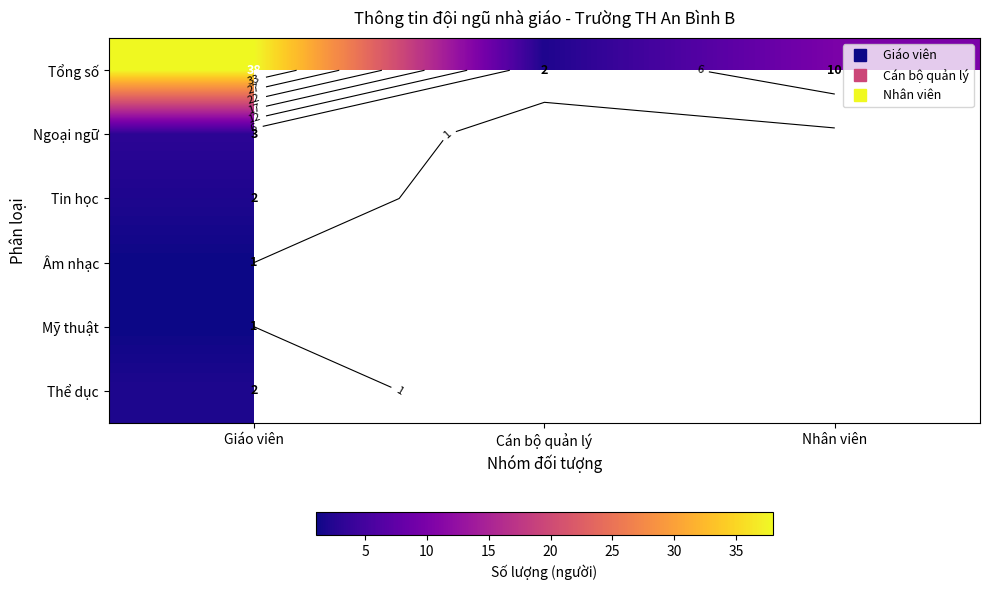

At Giáo viên, list the series in order from smallest to largest.

Âm nhạc, Mỹ thuật, Tin học, Thể dục, Ngoại ngữ, Tổng số